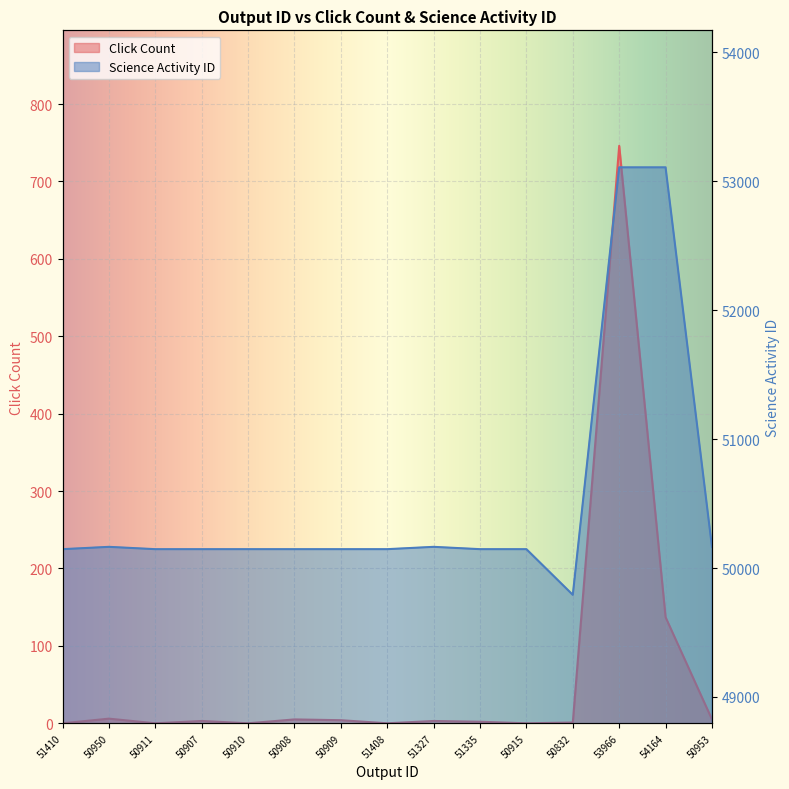

What is the spread (max minus min) of values at 51335?

50144